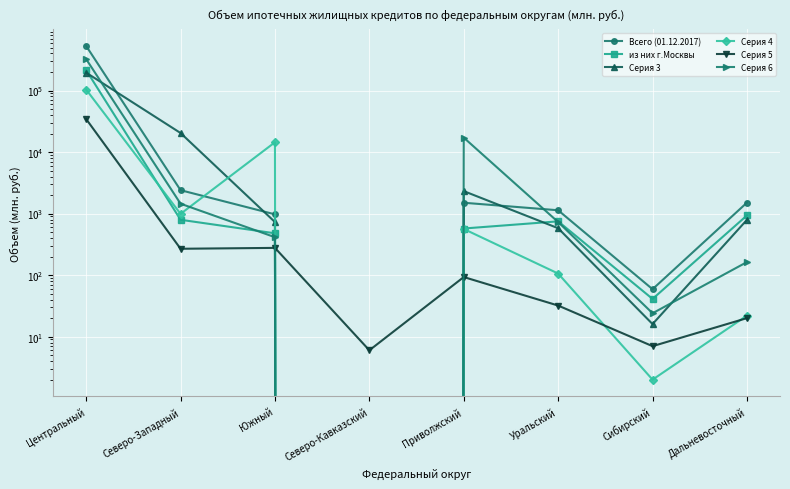

At how many categories does at least one series exceed 34149?

1